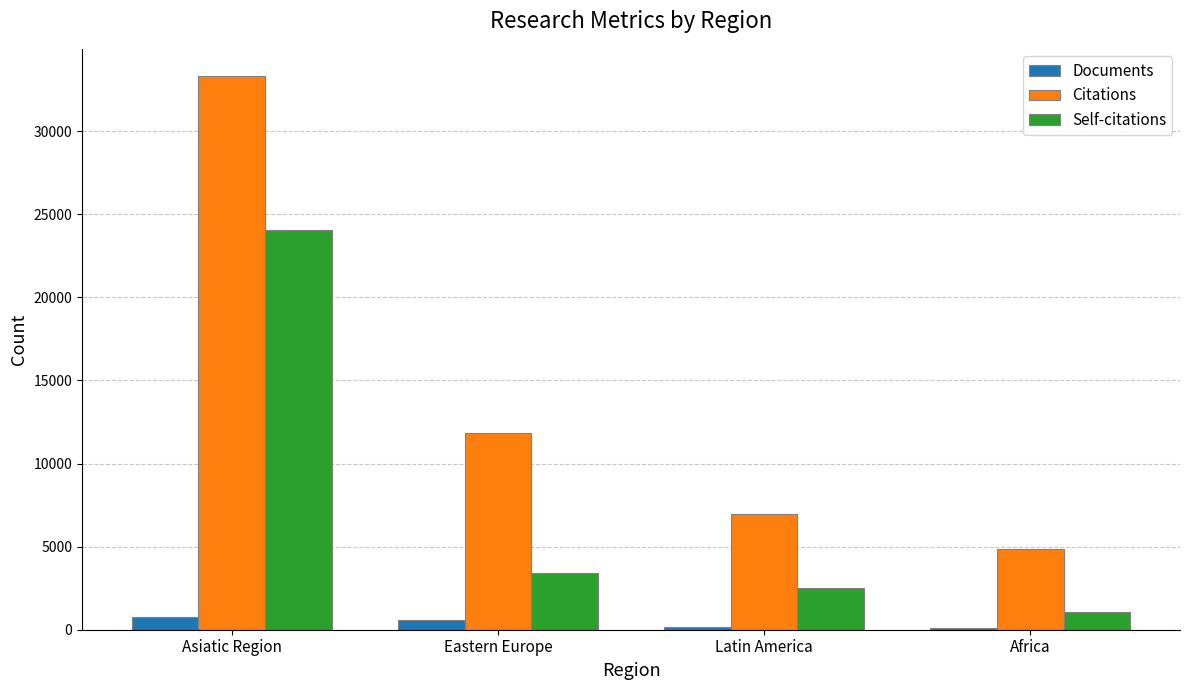

Which label corresponds to the largest value in the chart?

Asiatic Region